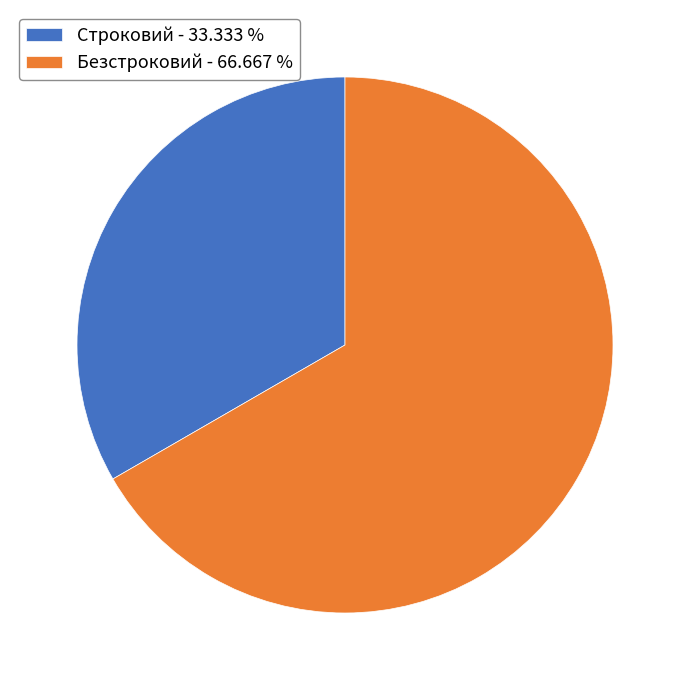

Is it true that Безстроковий is 67% of the pie?

True